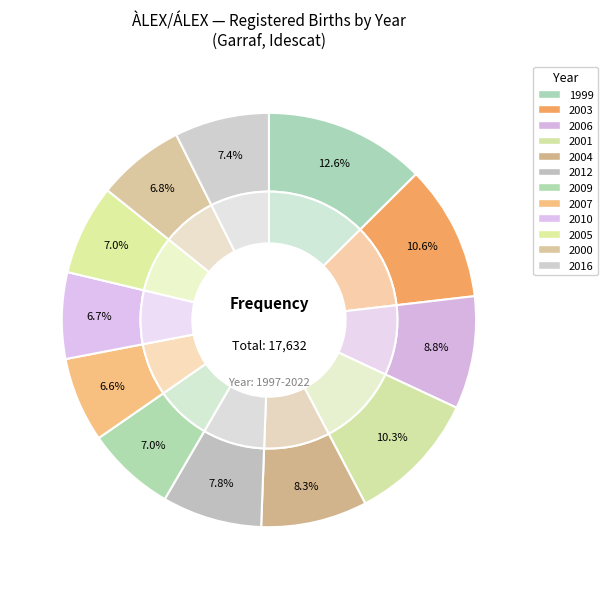

Approximately how many times larger is the value at 2010 compared to 2004?

0.8